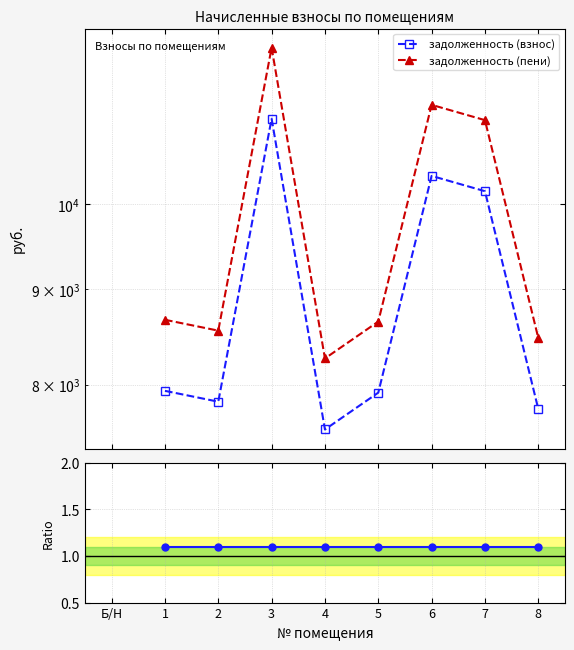

What is the value of the Ratio пени/взнос point at the 5th from the left?

1.1